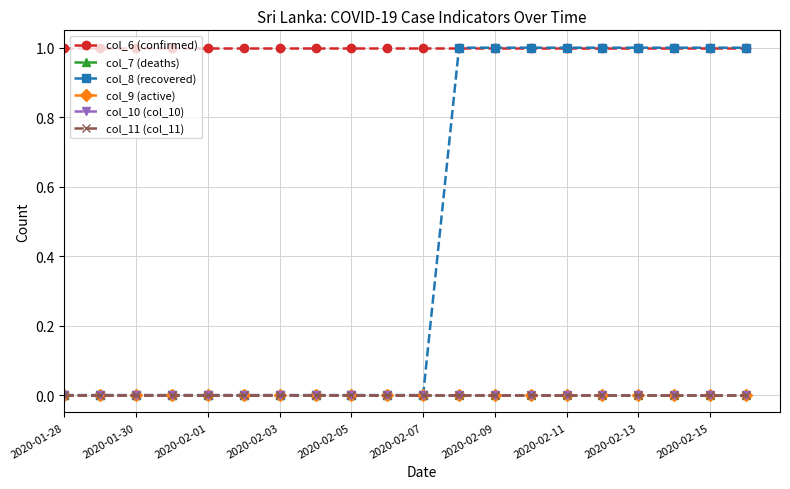

Does the chart have visible grid lines?

Yes